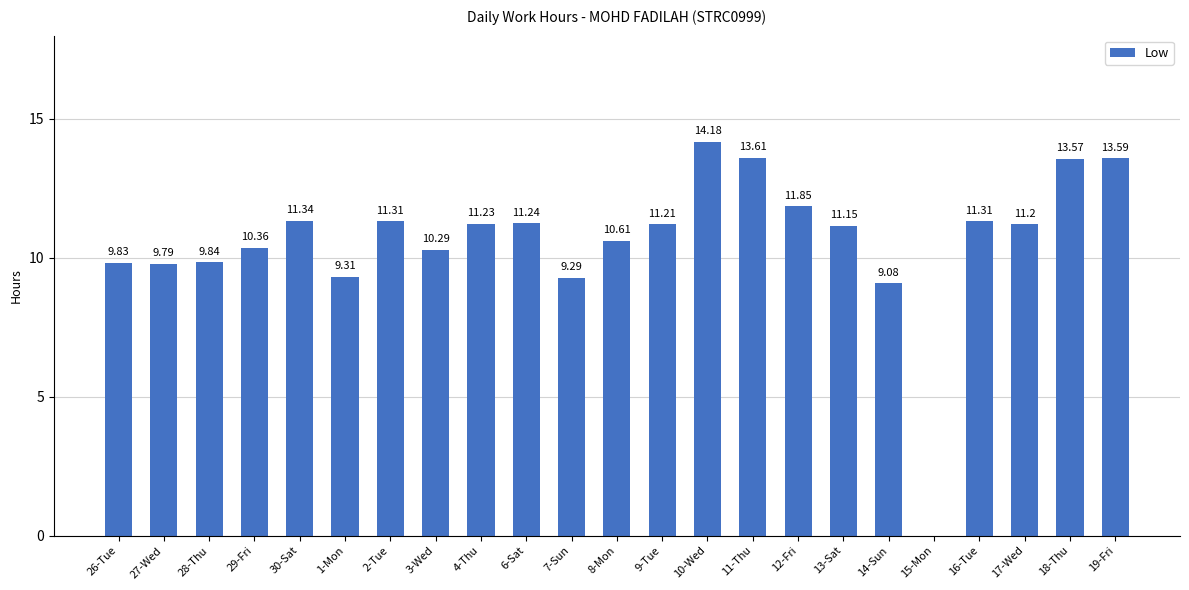

What is the sum of all values?

245.2